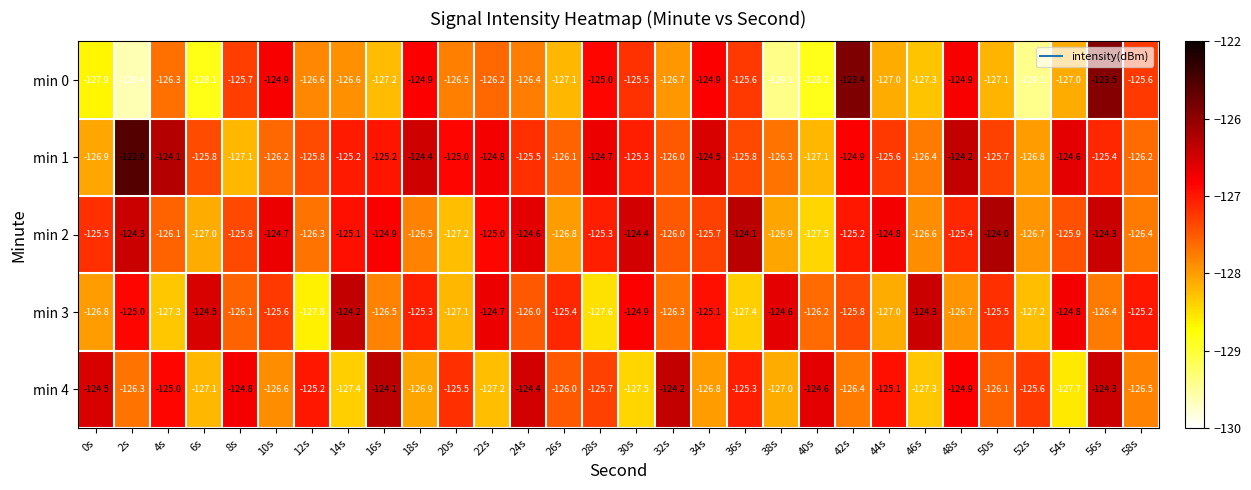

At which label does min 1 first exceed -125?

2s